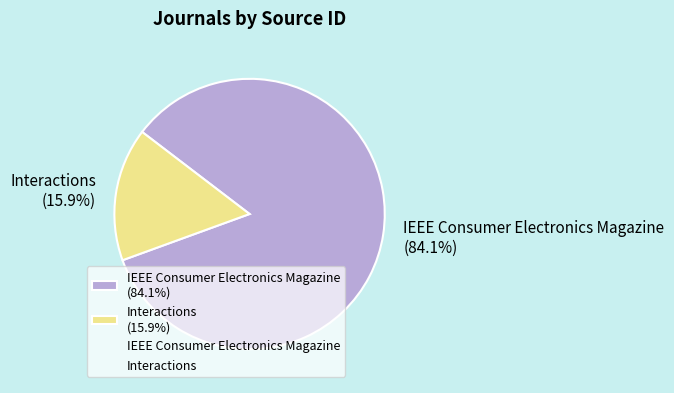

The Interactions slice represents 16% of the pie. True or false?

True